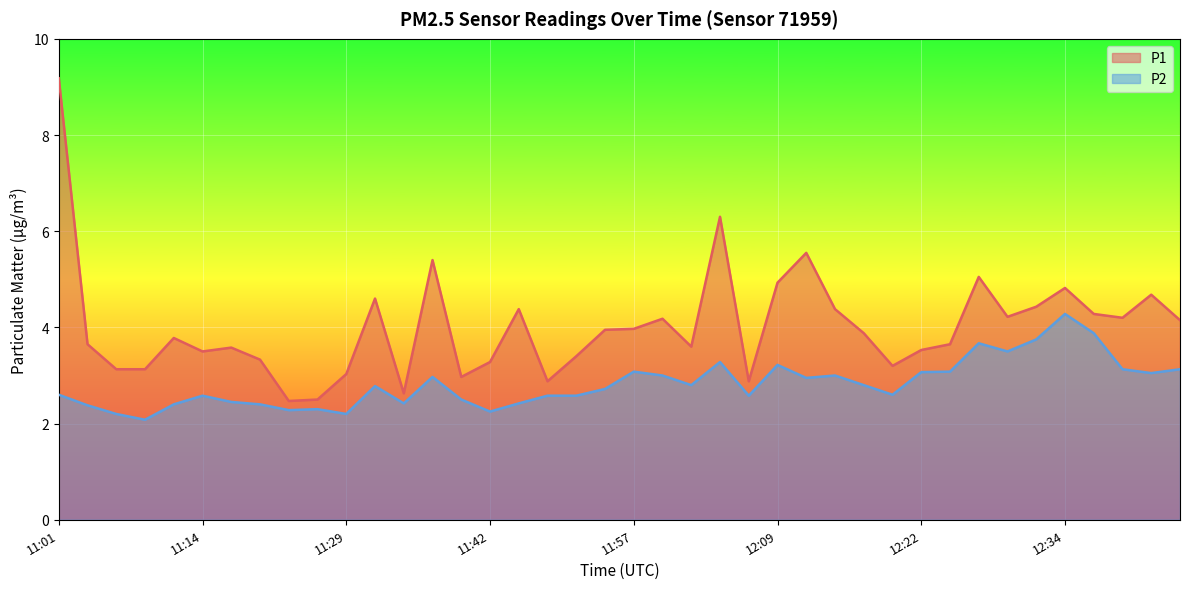

What is the difference between the maximum and minimum values in the P1 series?

6.7